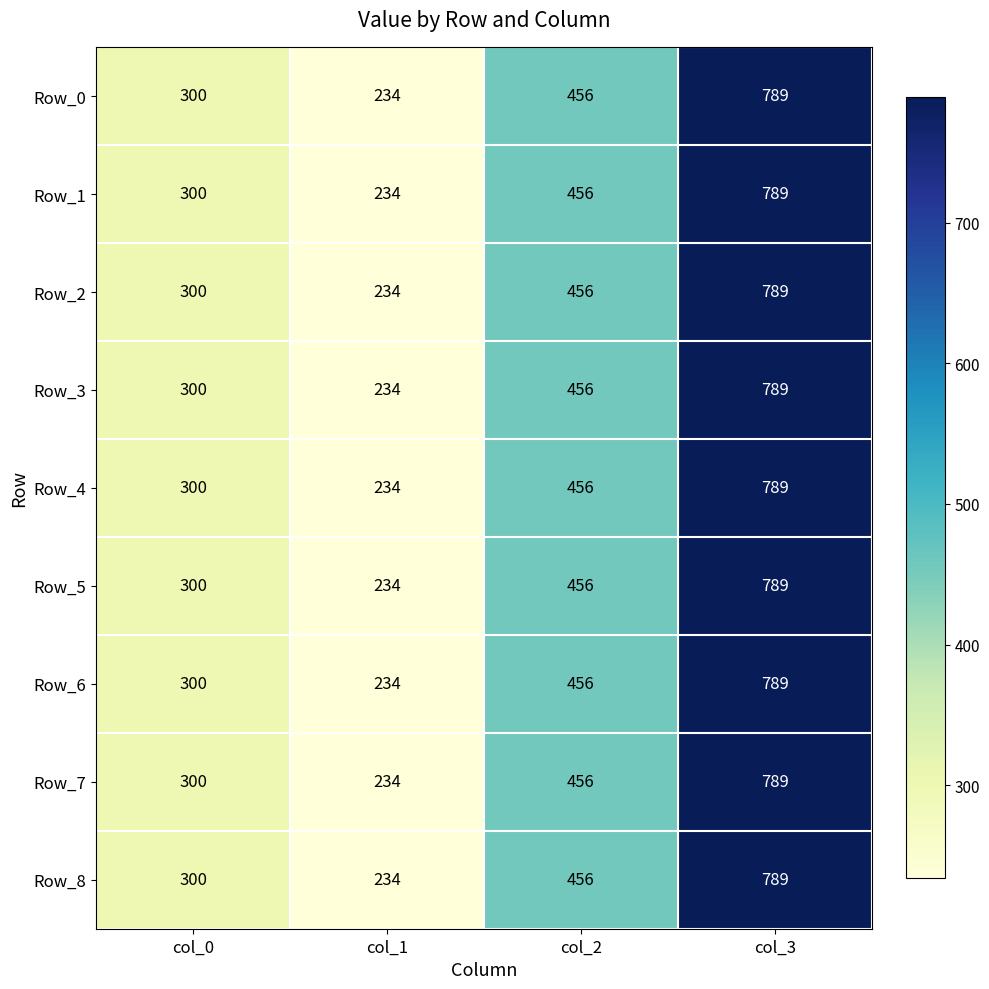

Is it true that Row_1 equals 456 at col_2?

True